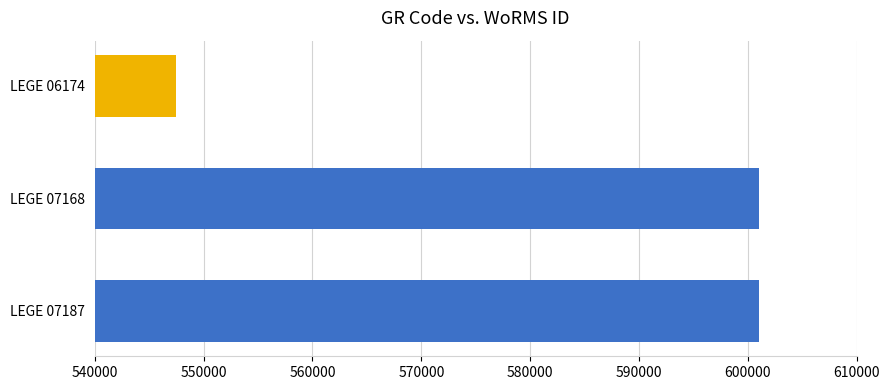

What is the average value?

583136